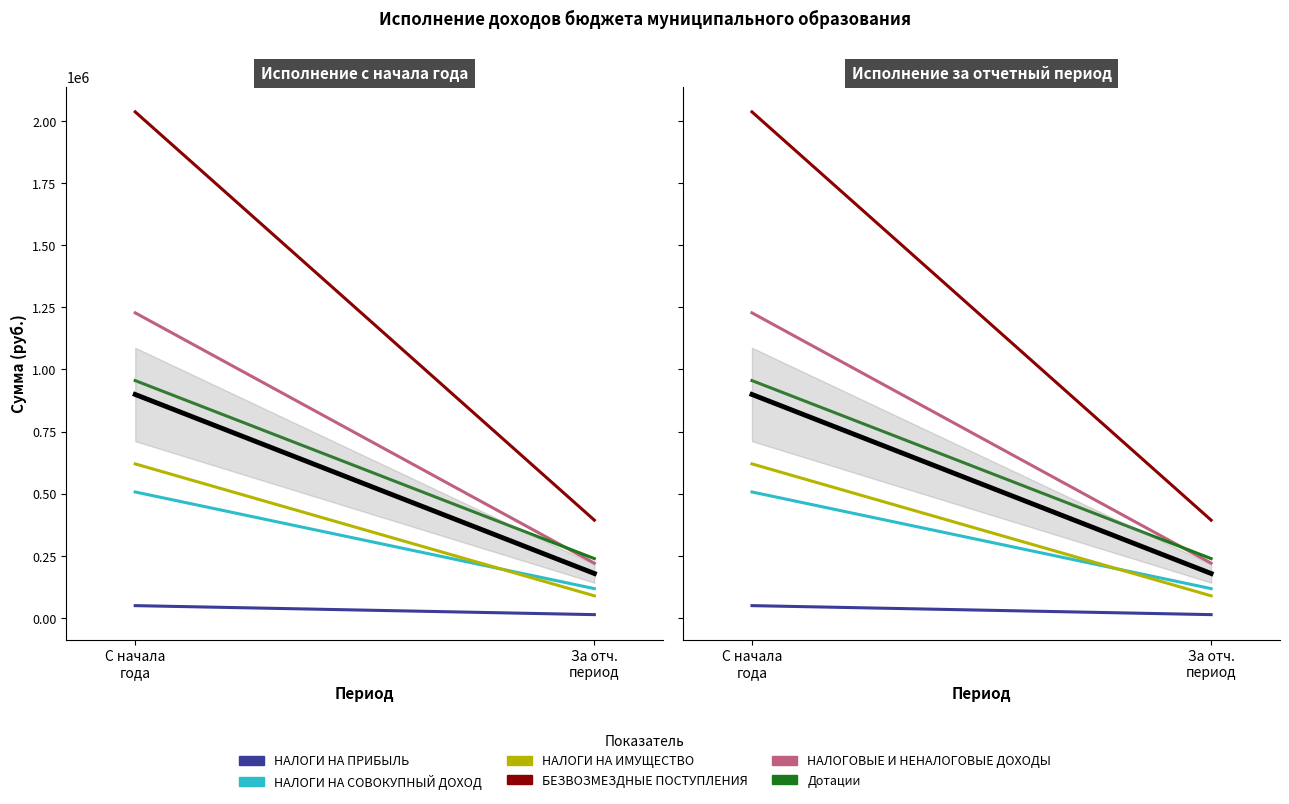

What is the maximum value for БЕЗВОЗМЕЗДНЫЕ ПОСТУПЛЕНИЯ?

2036799.0